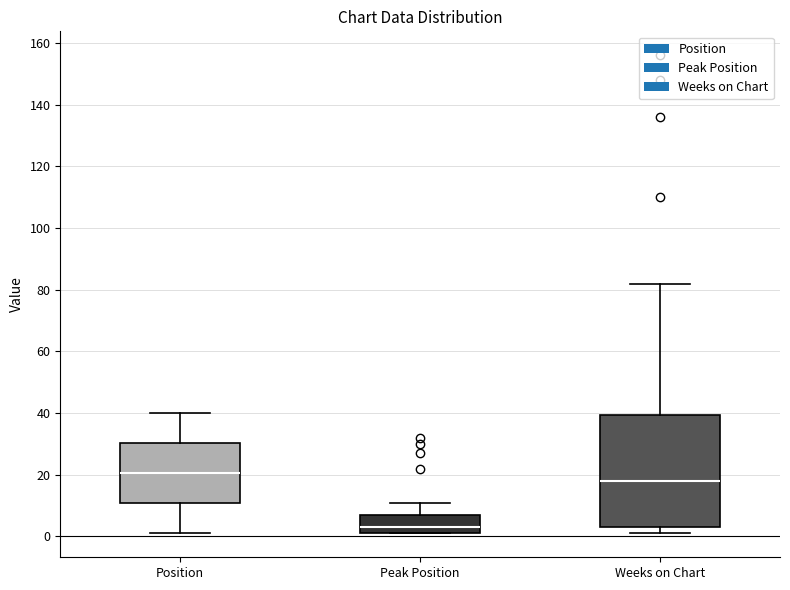

Which box has the lowest median line?

Peak Position